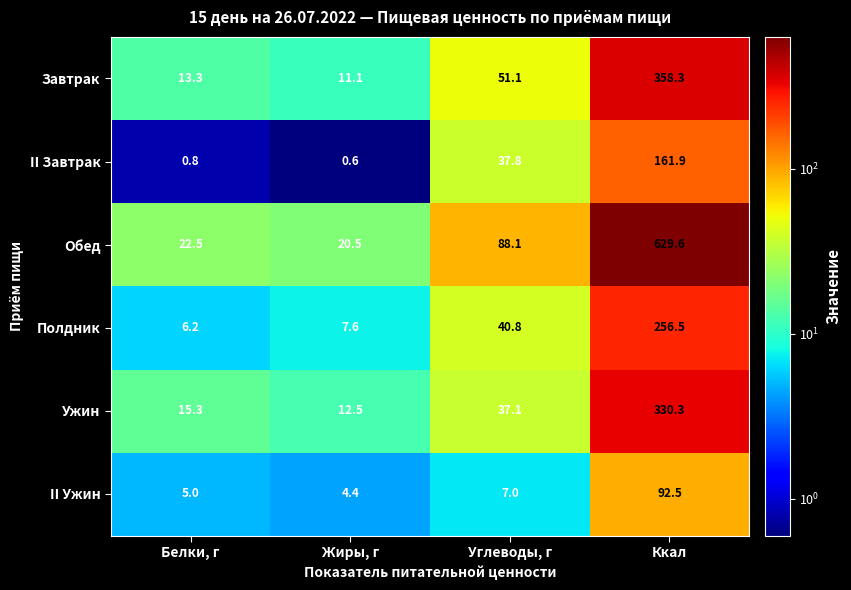

Count the number of categories in the chart.

4